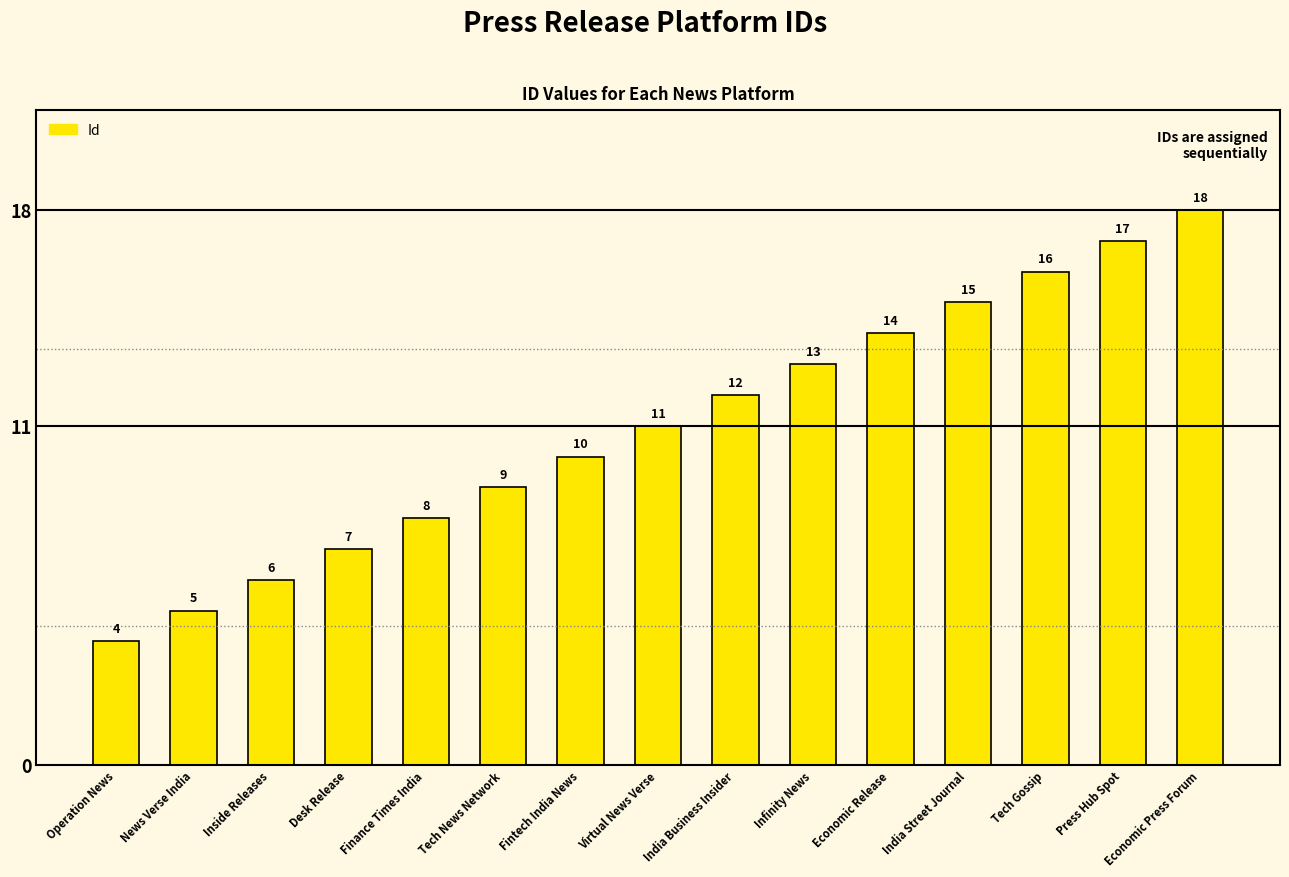

How many categories are shown in the chart?

15